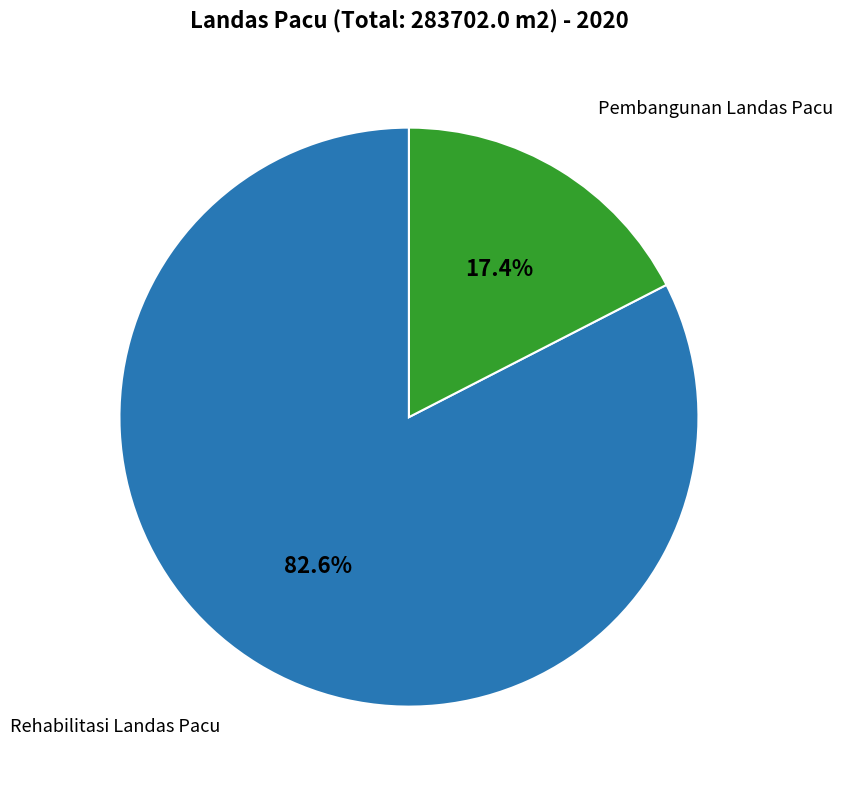

Is there a majority slice in this chart?

Yes